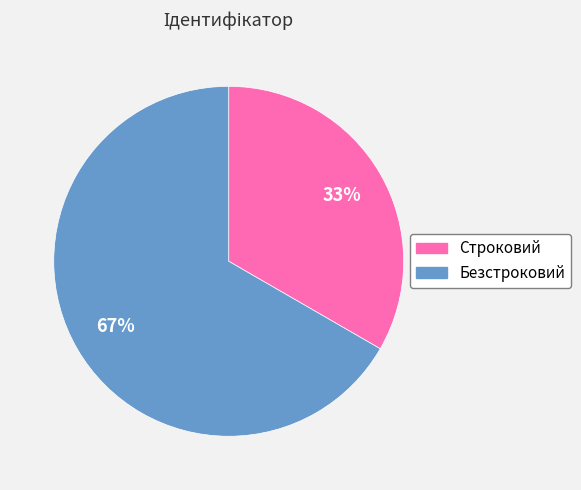

What is the largest slice in the pie chart?

Безстроковий